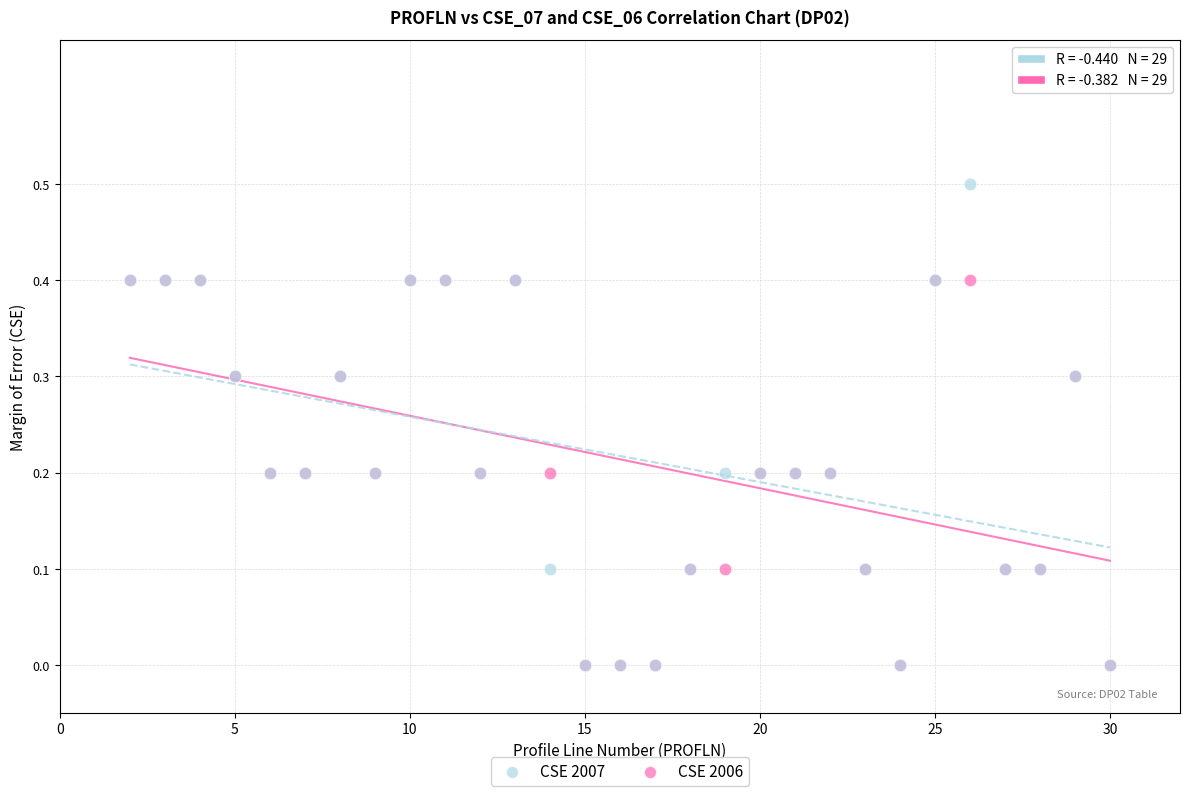

What are all the series names shown in the legend?

CSE 2007, CSE 2006